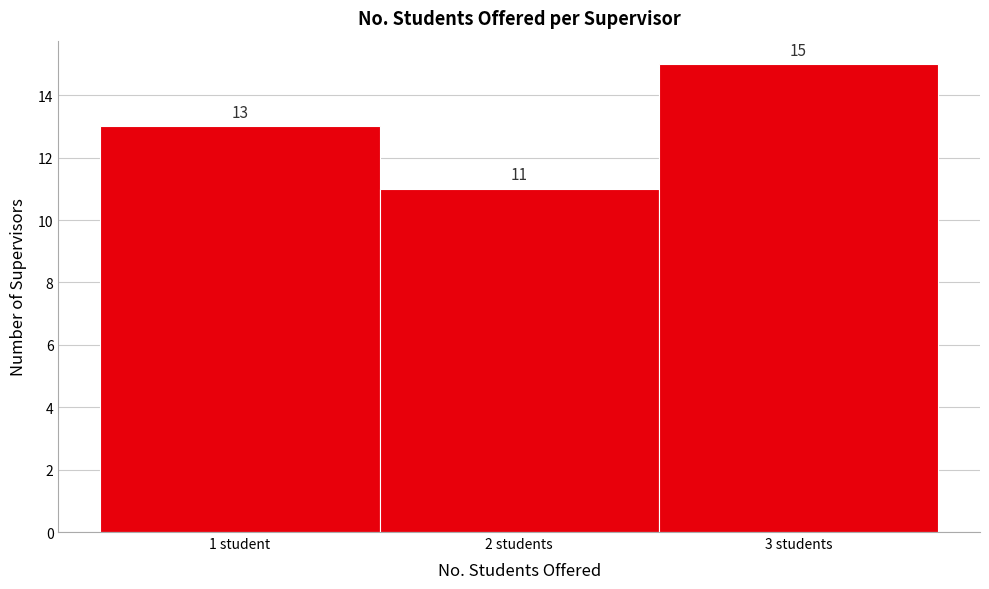

Reading left to right, extract all data points from this chart.

13	11	15